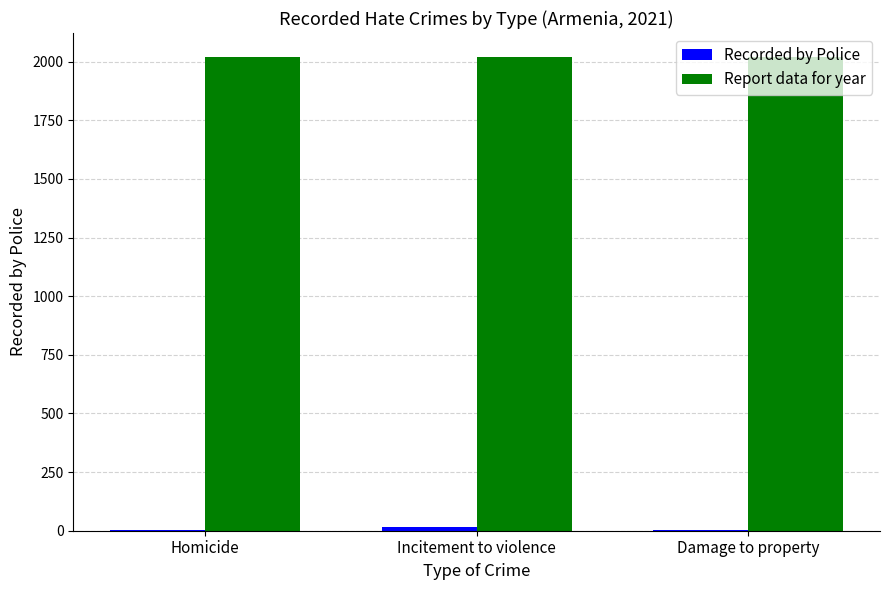

What is the greatest value displayed?

2021